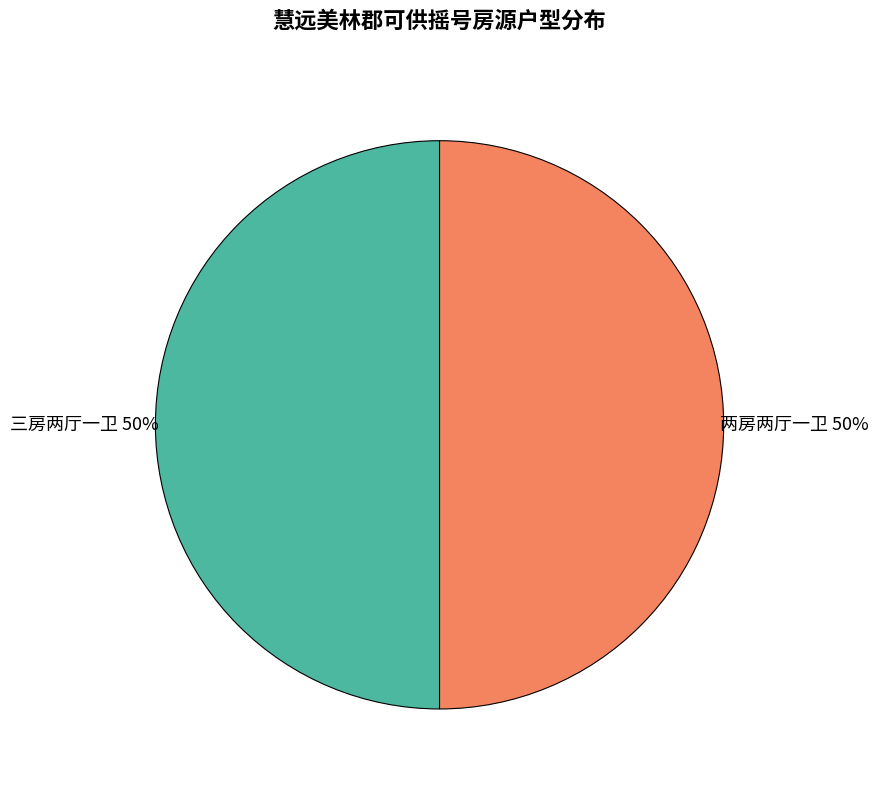

To the nearest percent, what is the average slice percentage?

50%